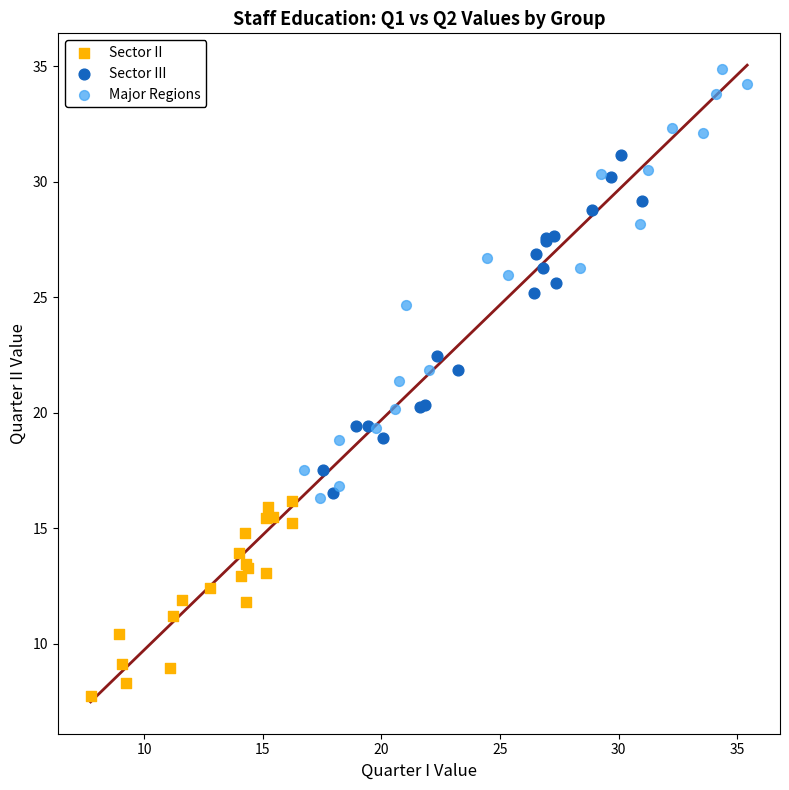

Which series reaches the maximum Y coordinate?

Major Regions